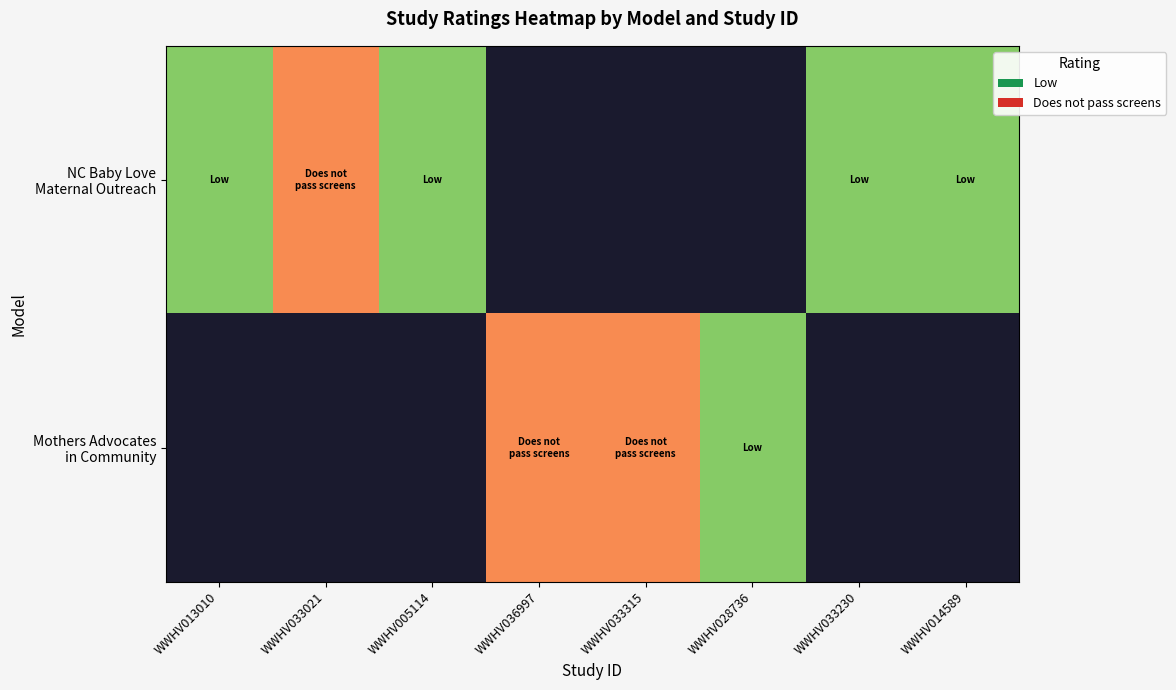

Rank the series at WWHV014589 from lowest to highest value.

NC Baby Love Maternal Outreach, Mothers Advocates in Community